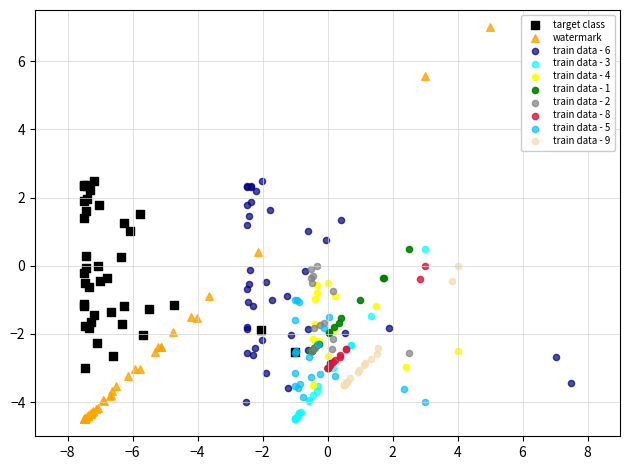

Which series reaches the maximum Y coordinate?

watermark